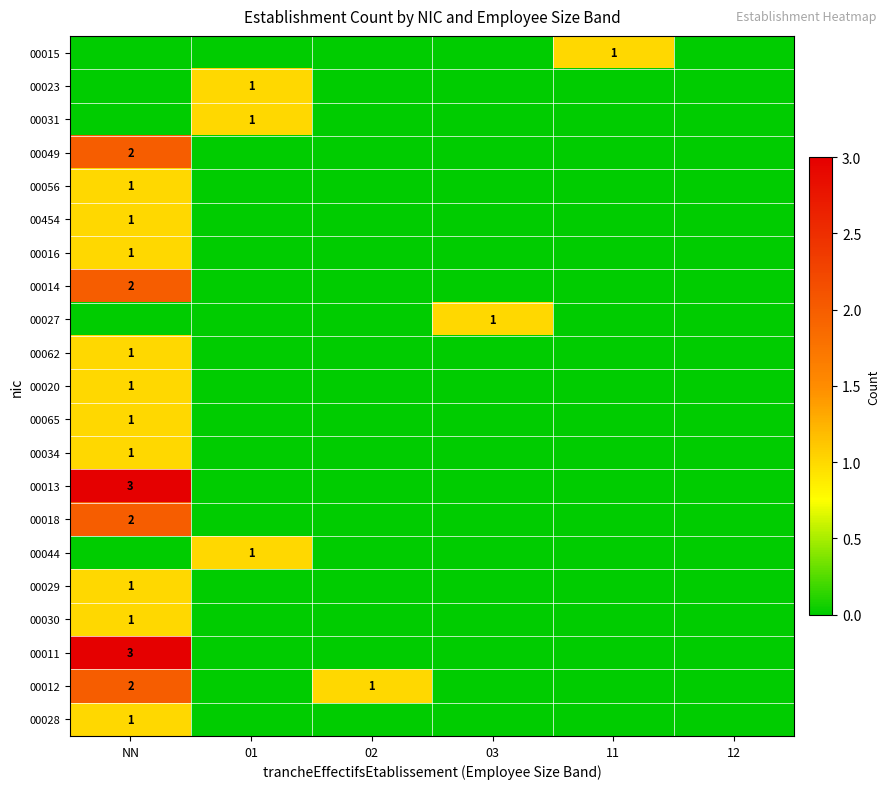

At how many categories does at least one series exceed 0?

5